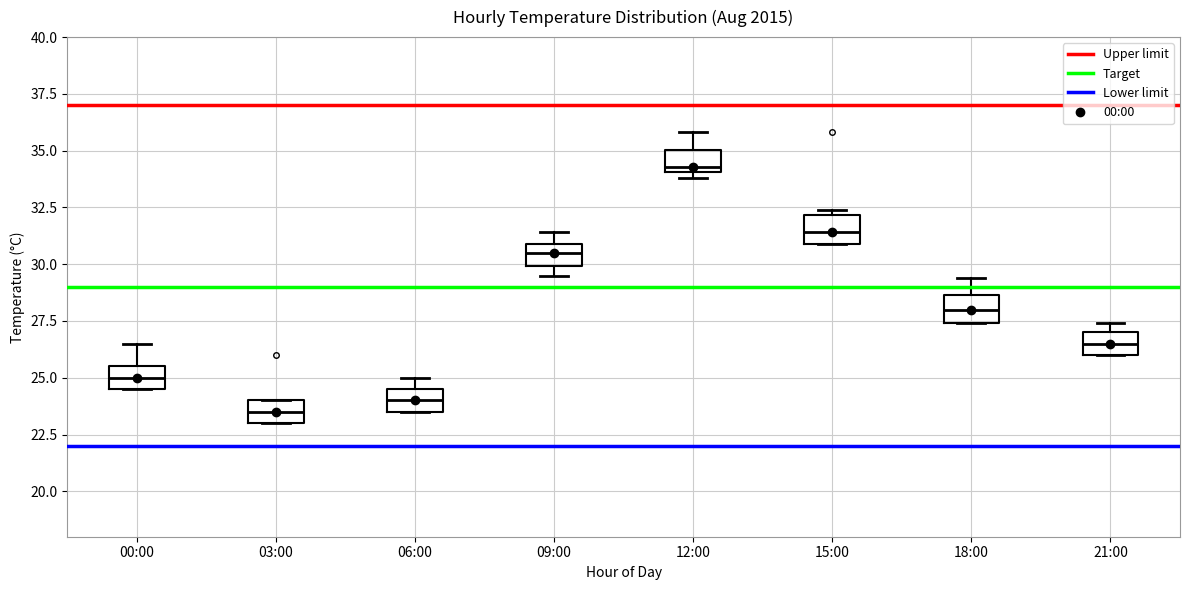

Which box has the highest median line?

12:00